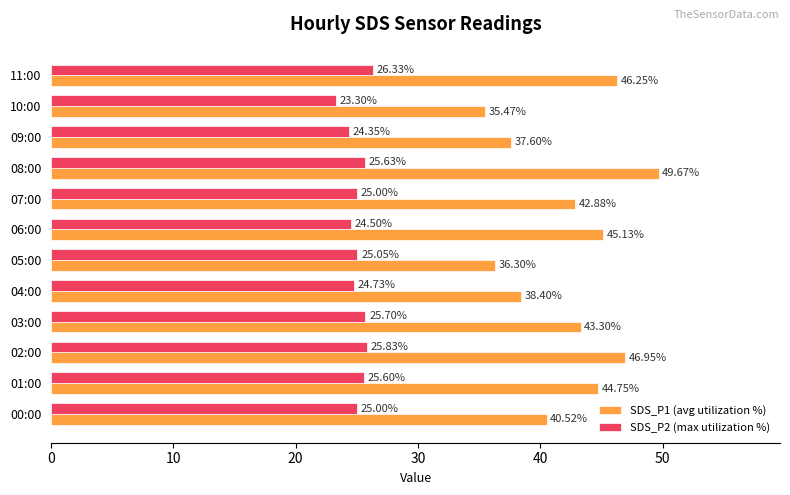

At which category is the sum across all series the highest?

08:00